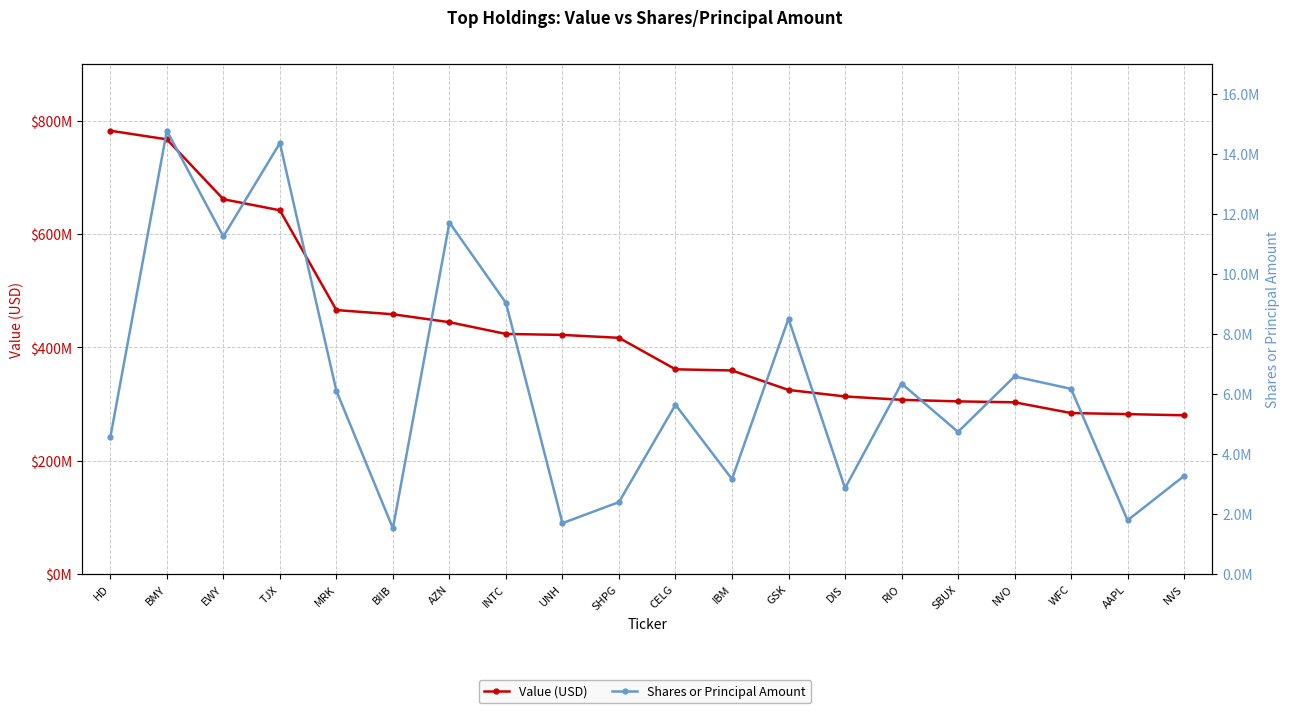

What is the sum of all Value (USD) values?

8608493000